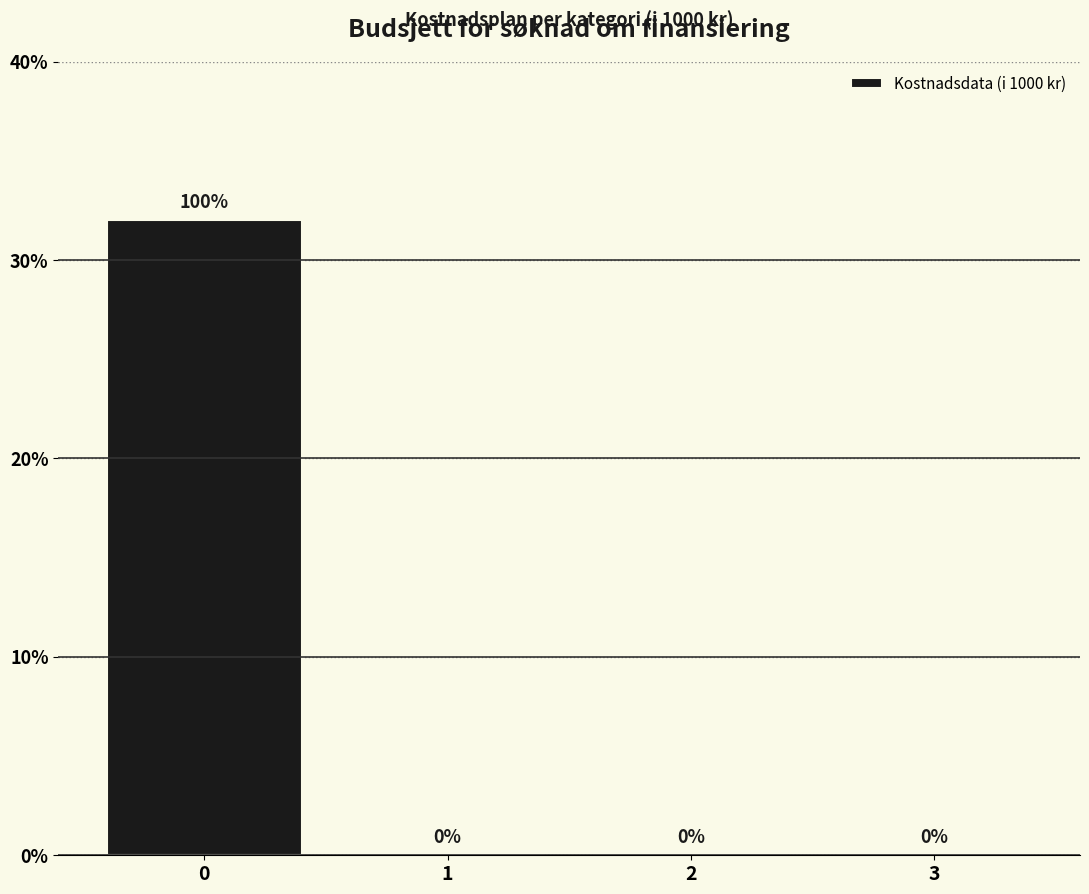

Reading left to right, extract all data points from this chart.

0=32	1=0	2=0	3=0